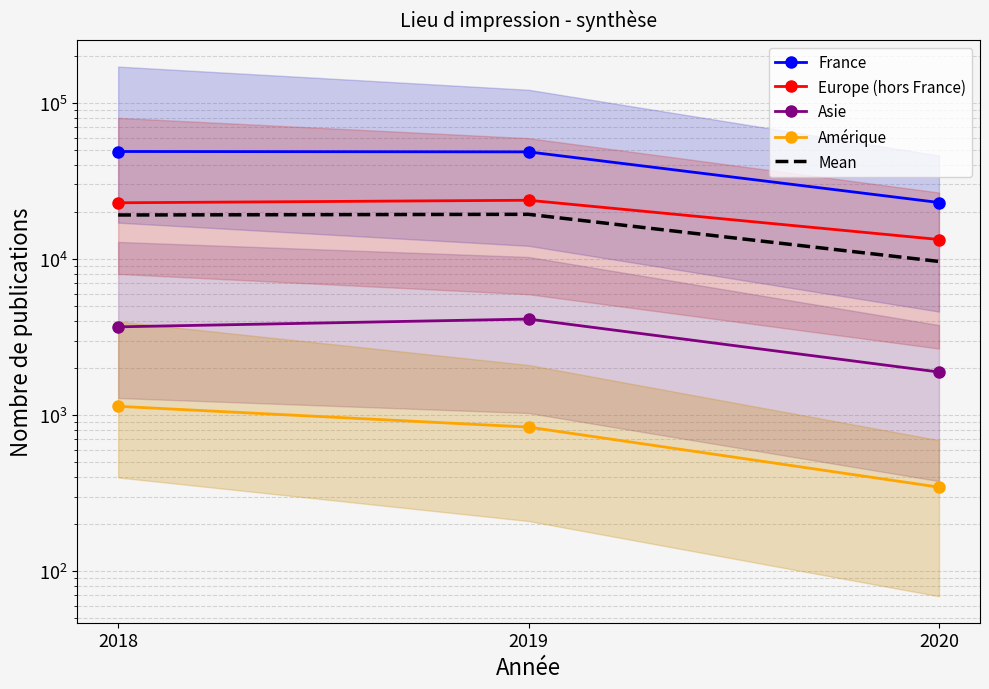

What value does the Amérique series have at 2019?

837